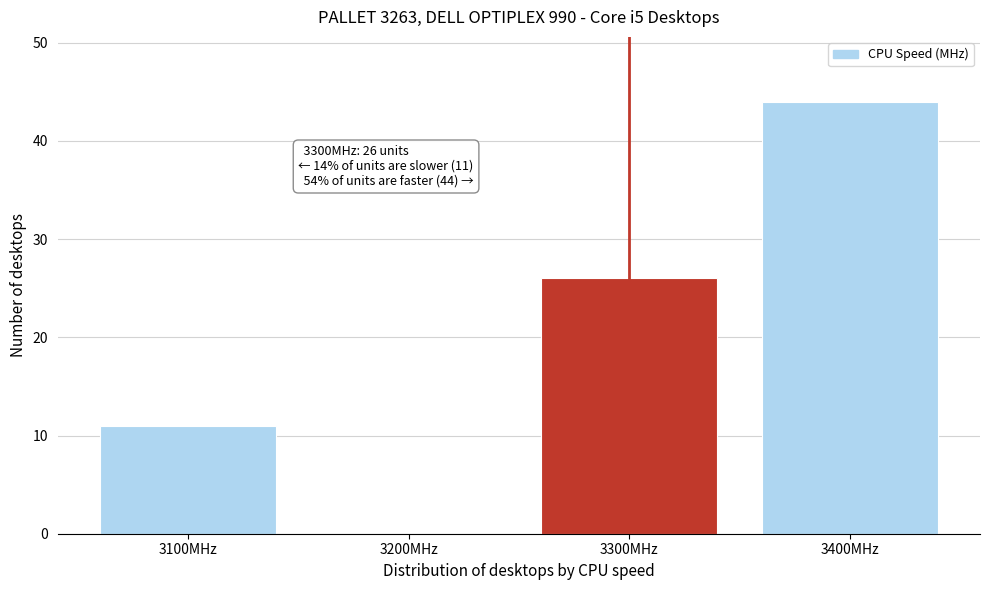

Reading right to left, list all the values displayed in this chart.

3400MHz=44	3300MHz=26	3200MHz=0	3100MHz=11